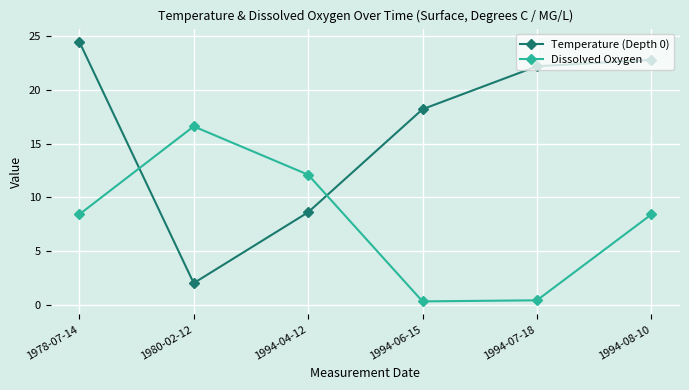

True or false: Dissolved Oxygen has more than 0 points higher than both neighbors.

True